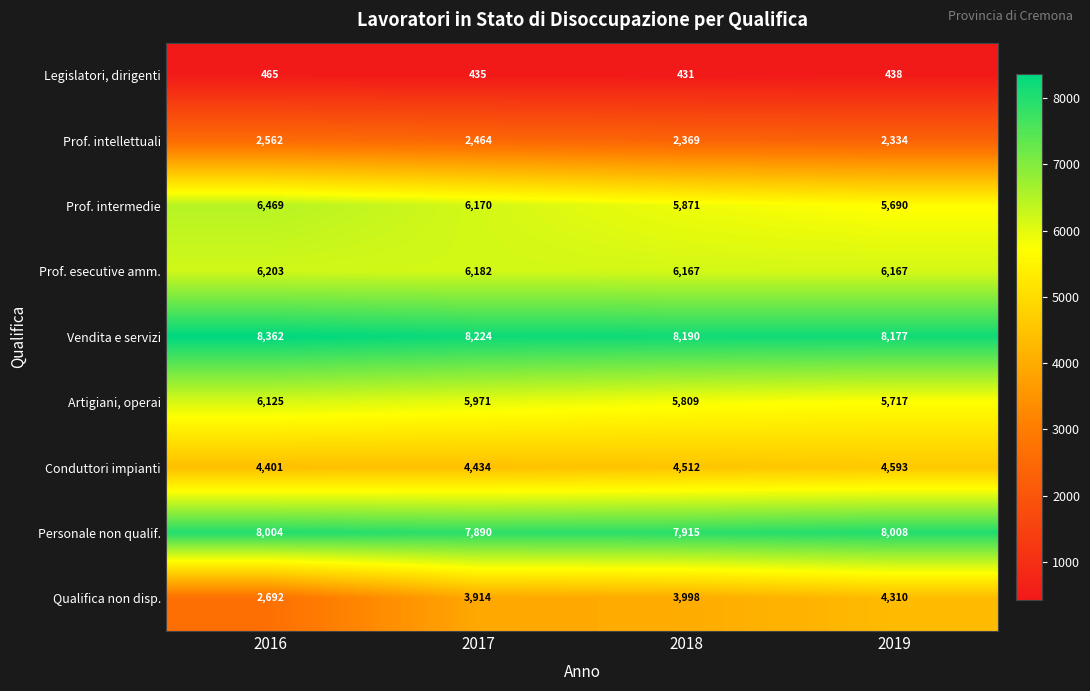

Which series has the largest range (max minus min)?

Qualifica non disp.